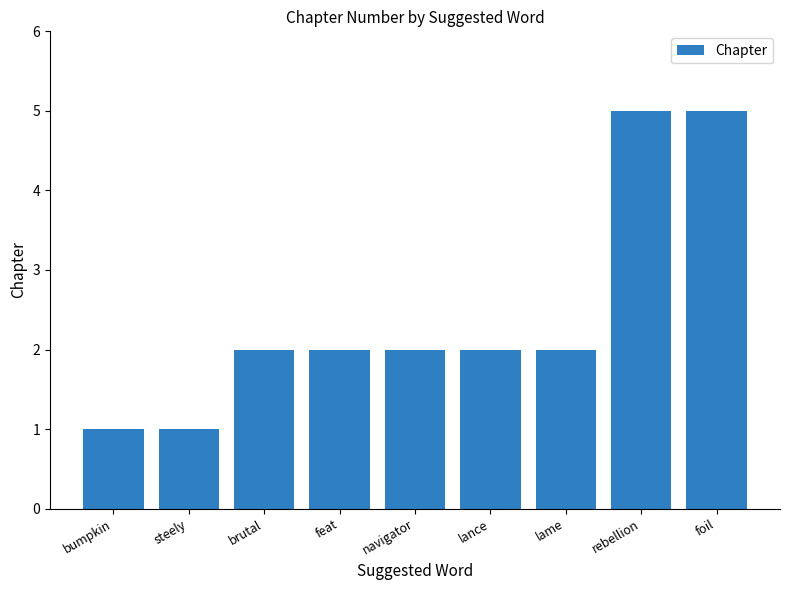

Between brutal and rebellion, which is larger?

rebellion